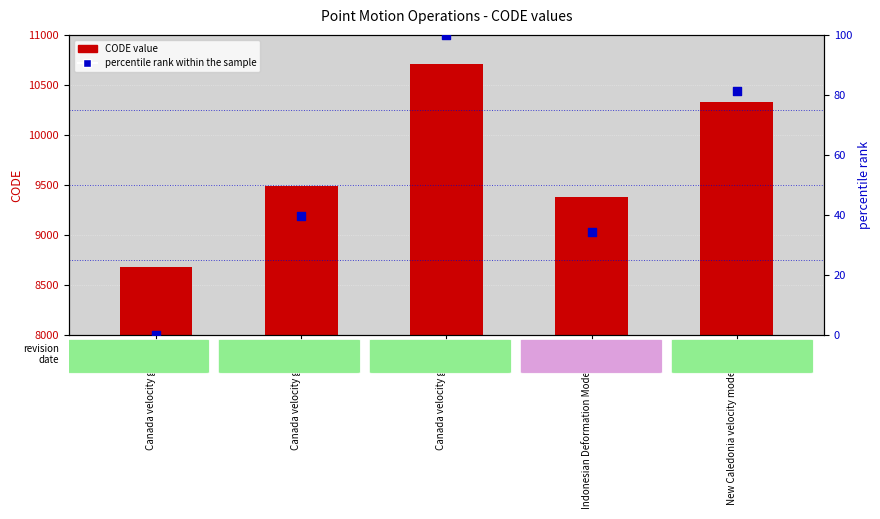

Is the value of percentile rank within the sample at Canada velocity grid v8 greater than the value of CODE value at Canada velocity grid v7?

No